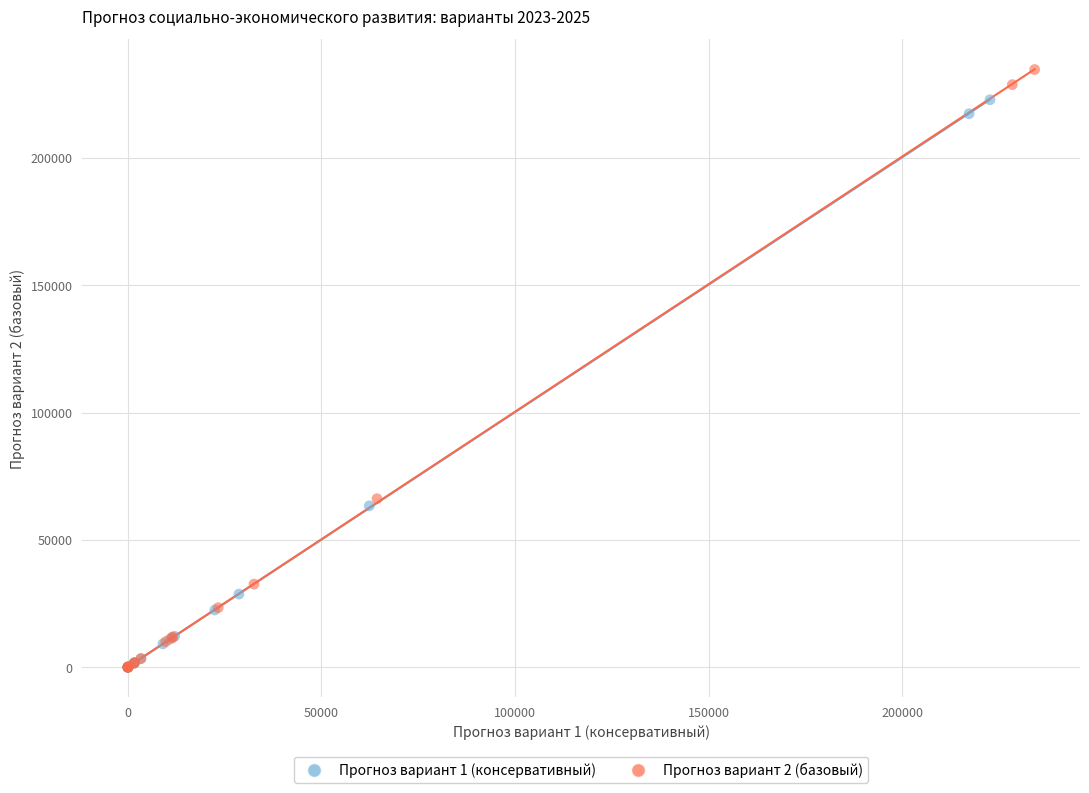

Which series reaches the maximum Y coordinate?

Прогноз вариант 2 (базовый)